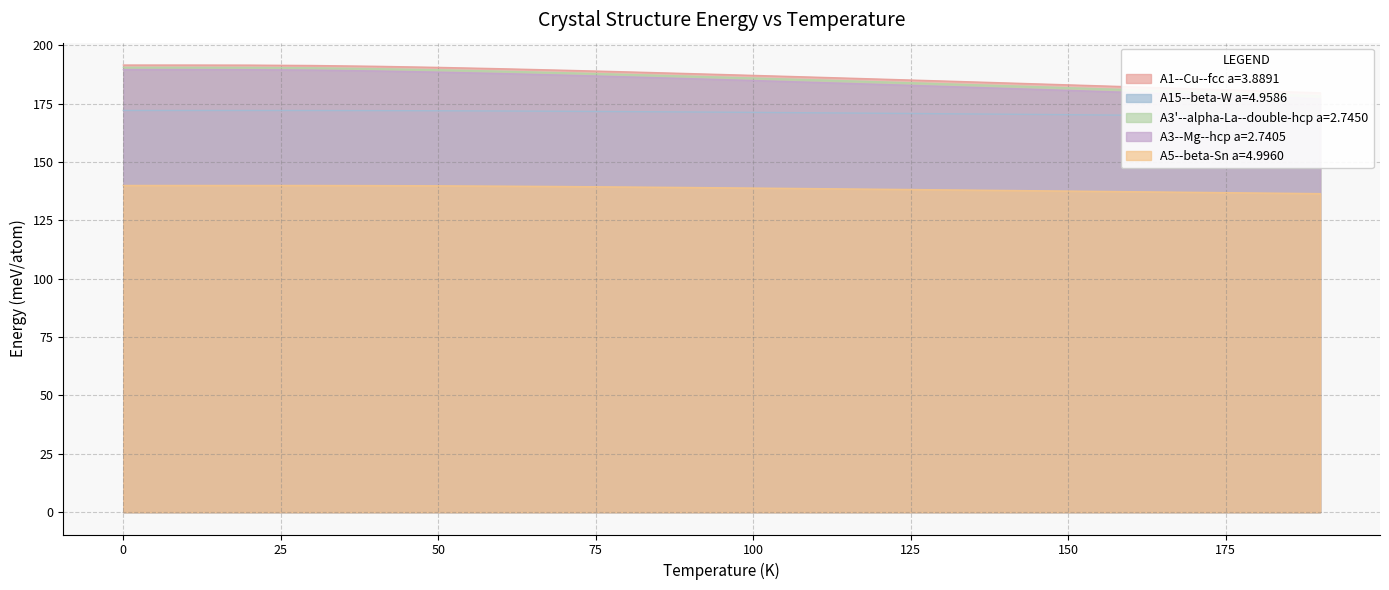

What is the minimum value for A5--beta-Sn a=4.9960?

136.5